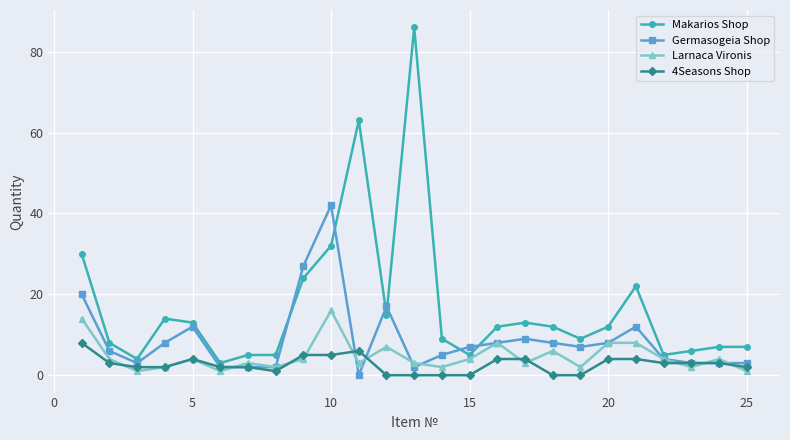

True or false: Germasogeia Shop has more than 0 points higher than both neighbors.

True